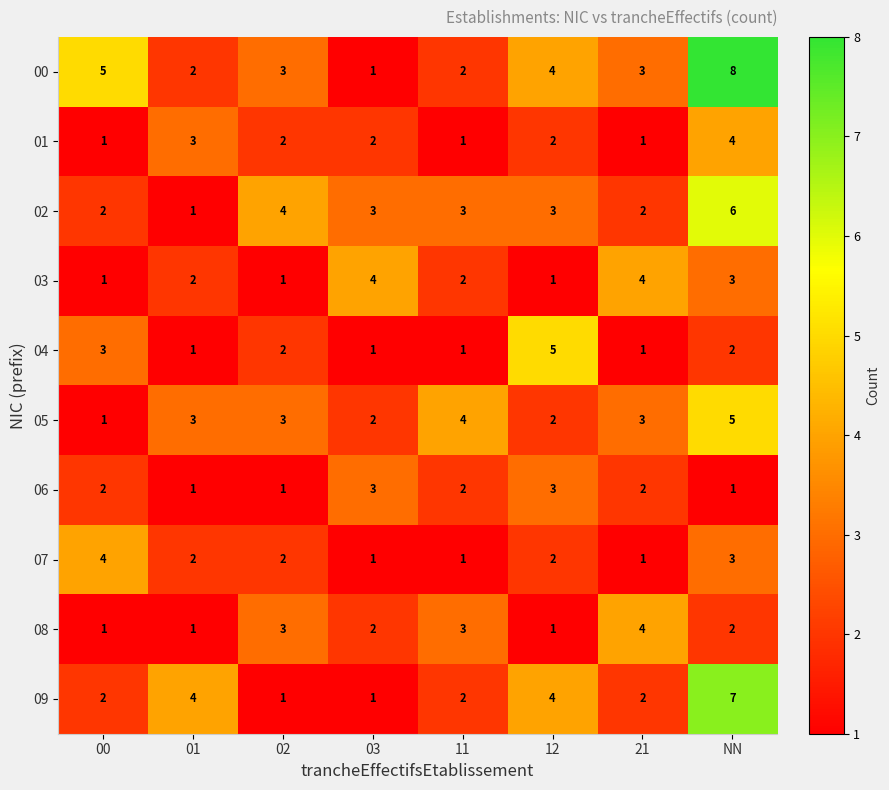

What is the difference between the maximum and second lowest values in the 01 series?

3